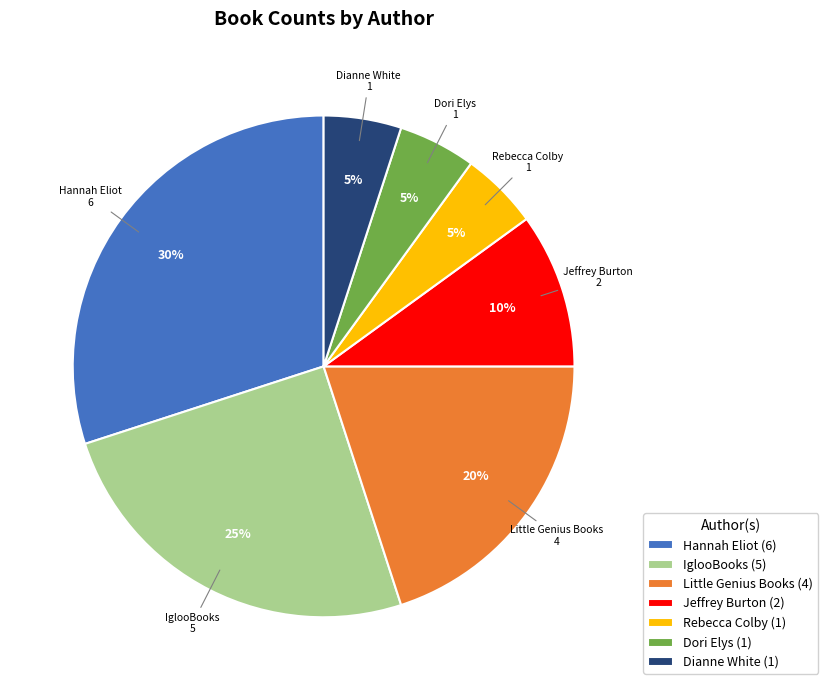

What is the largest slice in the pie chart?

Hannah Eliot